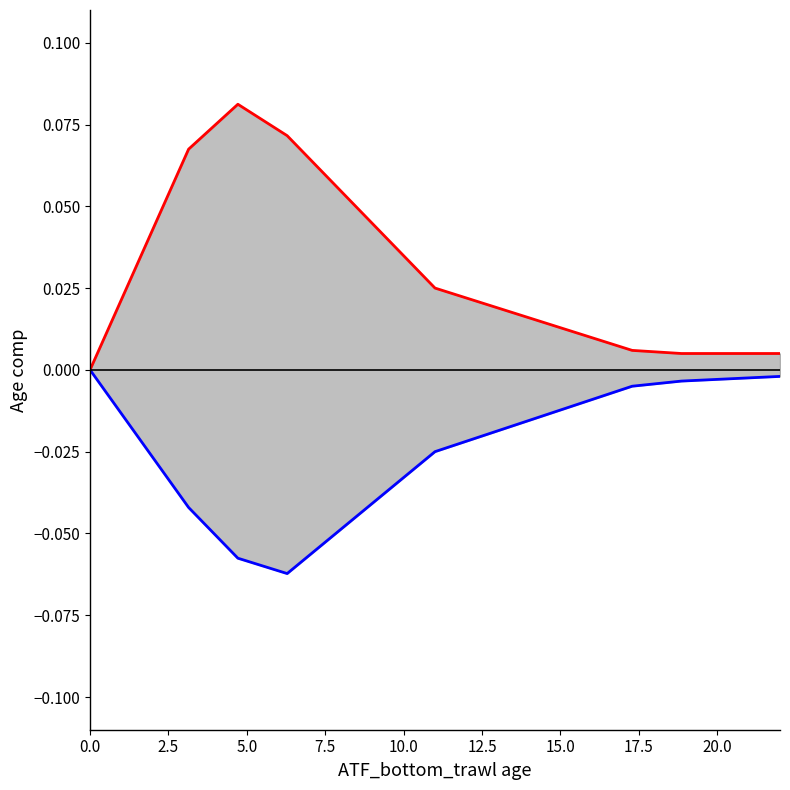

True or false: low has more than 2 interior local peaks.

False